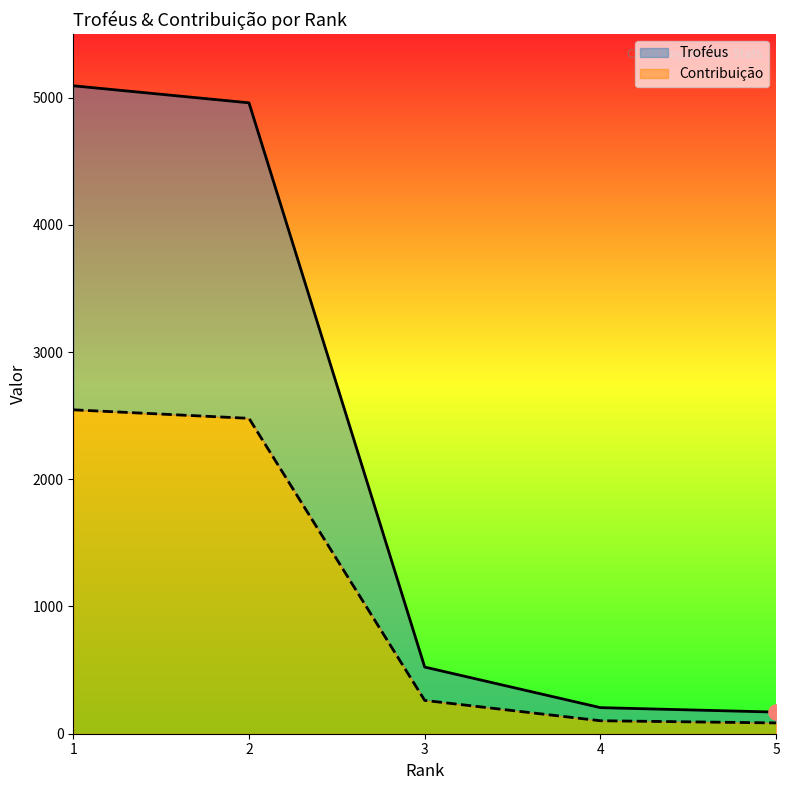

Which series has the largest Y range (max minus min)?

Troféus